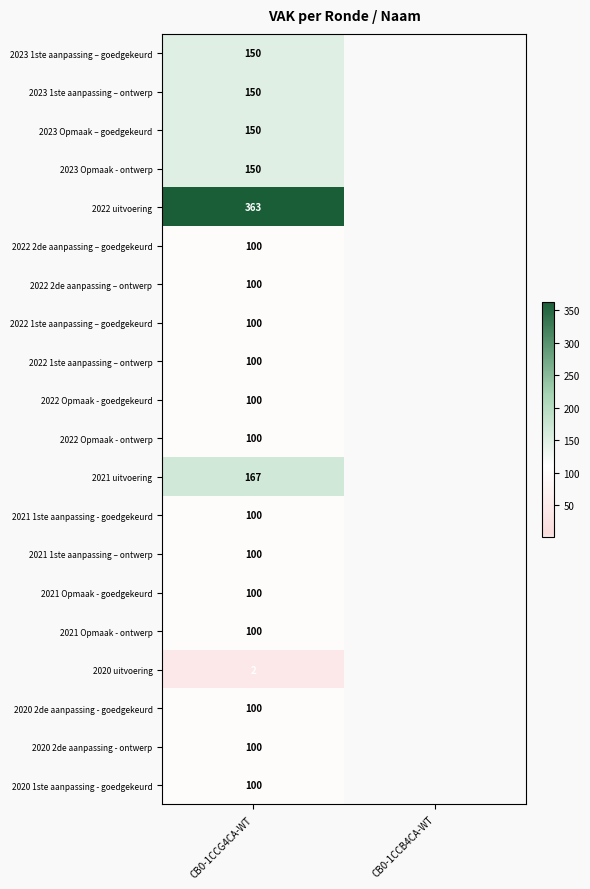

Is it true that 2022 Opmaak - ontwerp equals 179 at CB0-1CCG4CA-WT?

False